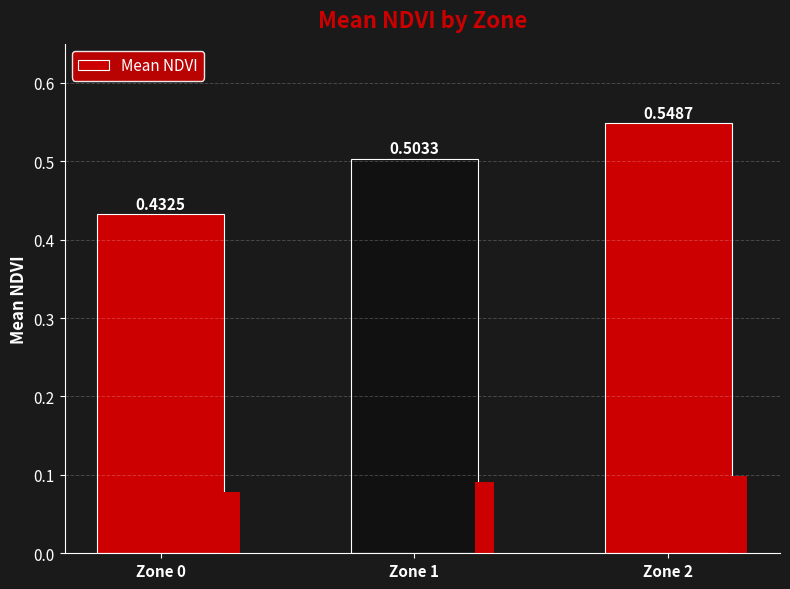

What is the value of the 1st bar from the left?

0.4